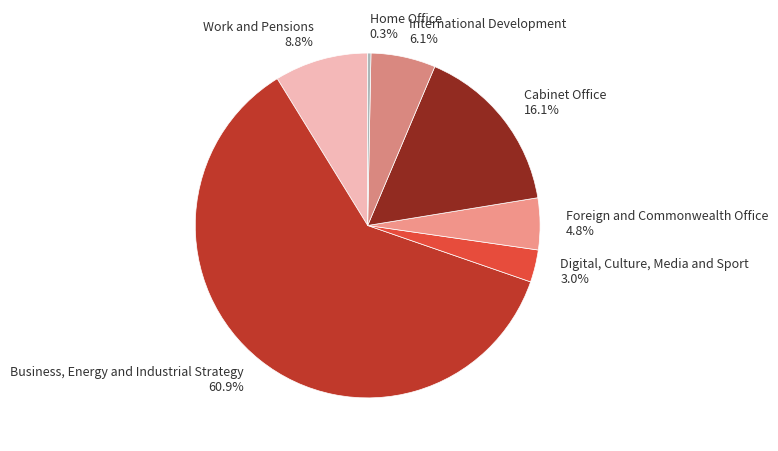

To the nearest percent, what is the difference between the Business, Energy and Industrial Strategy and Cabinet Office slice percentages?

45%